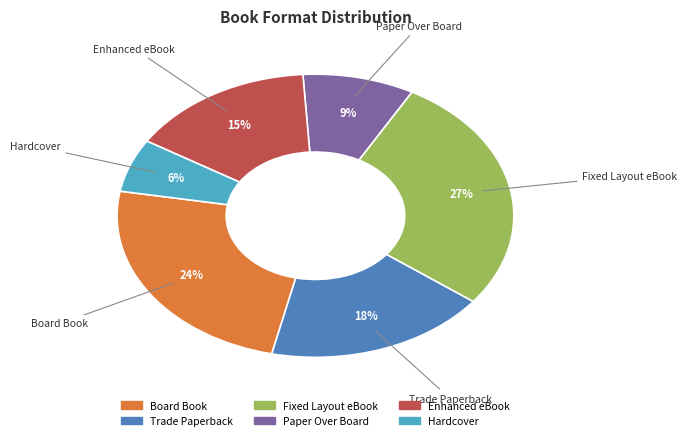

Combined, do Enhanced eBook and Paper Over Board account for over 50%?

No